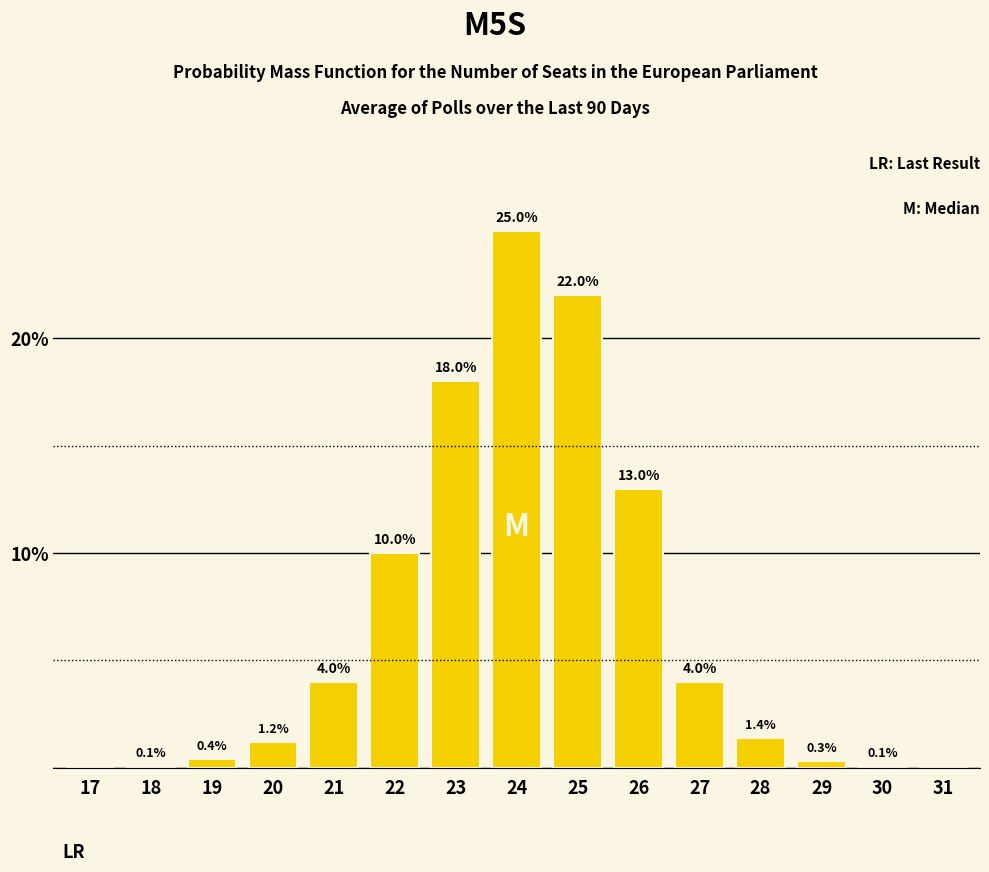

Reading left to right, extract all data points from this chart.

17=0.0	18=0.1	19=0.4	20=1.2	21=4.0	22=10.0	23=18.0	24=25.0	25=22.0	26=13.0	27=4.0	28=1.4	29=0.3	30=0.1	31=0.0